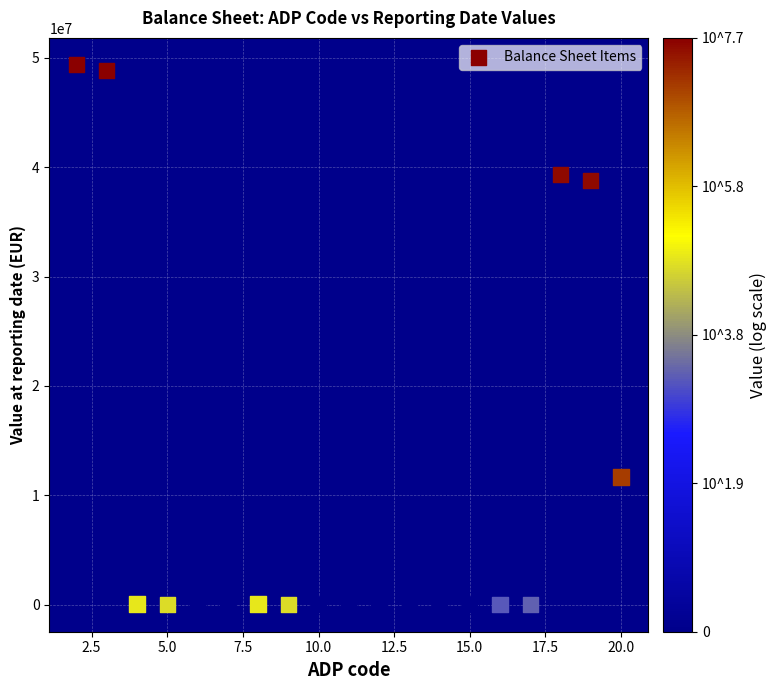

What Y value in the scatter plot is closest to 24671994?

11673765